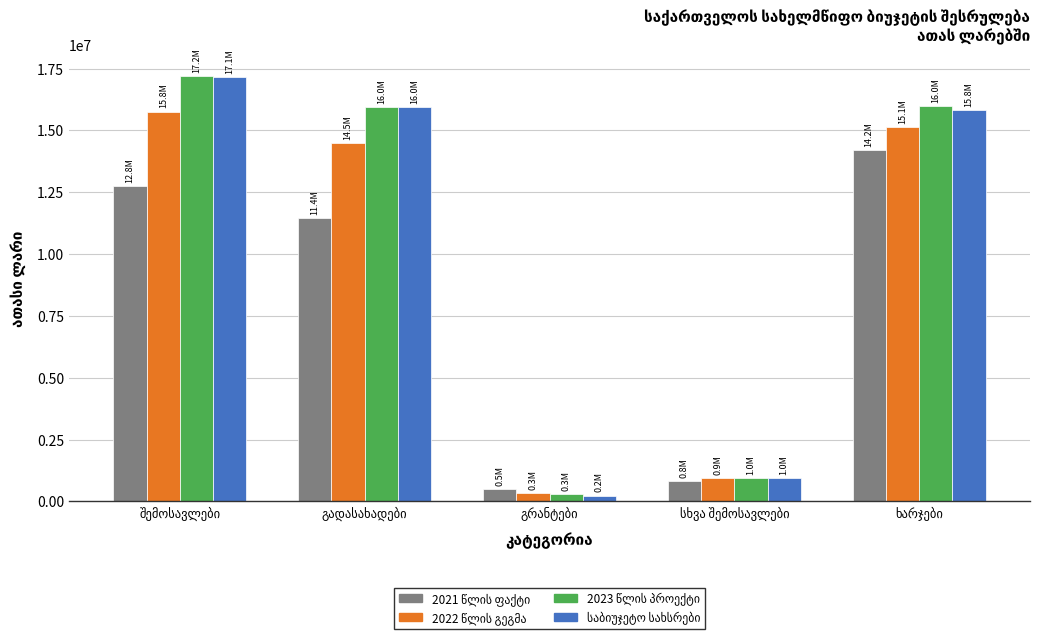

At how many categories does at least one series exceed 16547658?

1